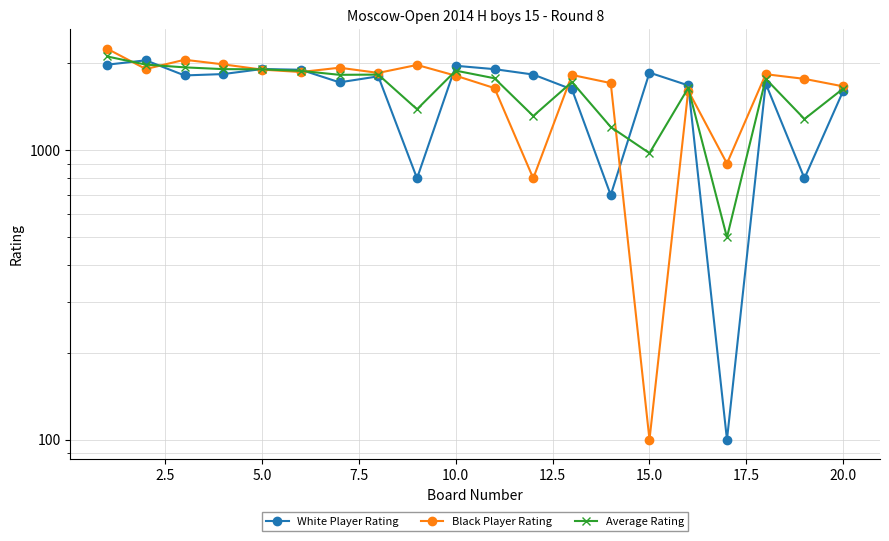

Is the value of Black Player Rating at 16 greater than the value of White Player Rating at 10.0?

No